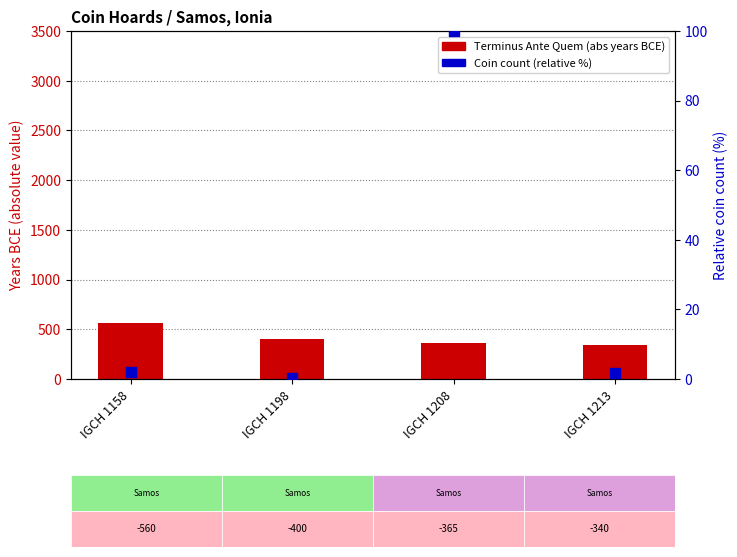

Which series contains the highest Y value?

Terminus Ante Quem (abs)